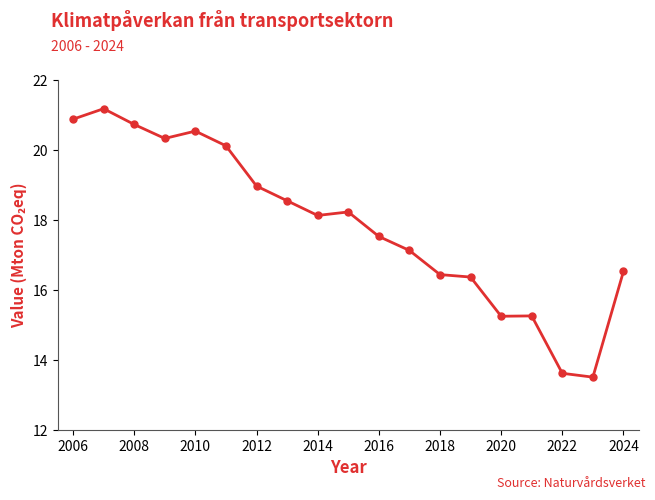

True or false: the data has more than 1 interior local peaks.

True